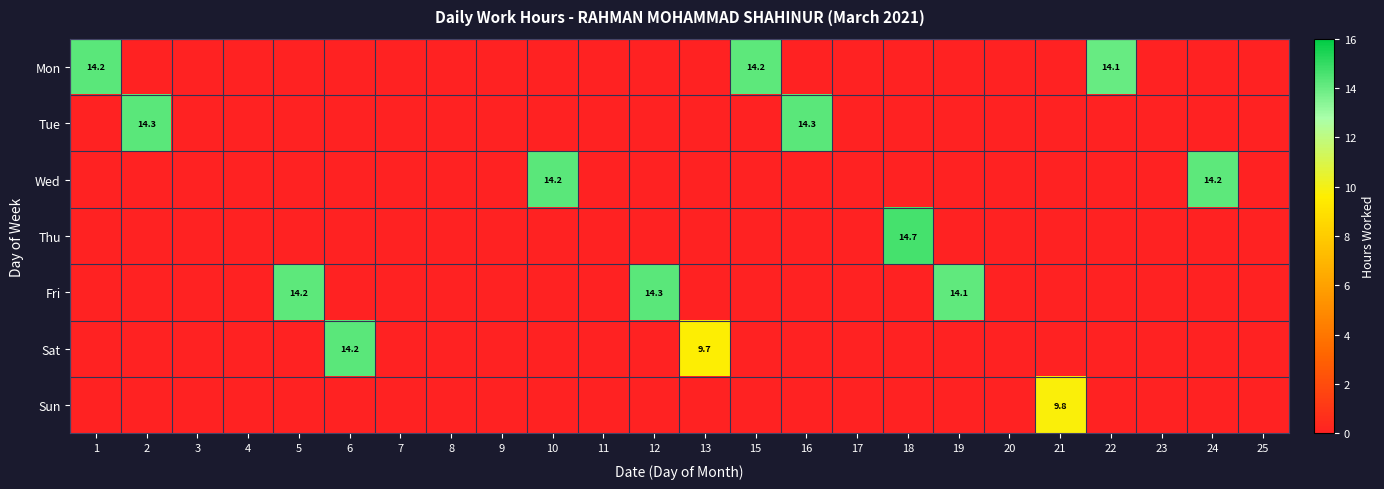

What is the average value of the Sun series?

0.4